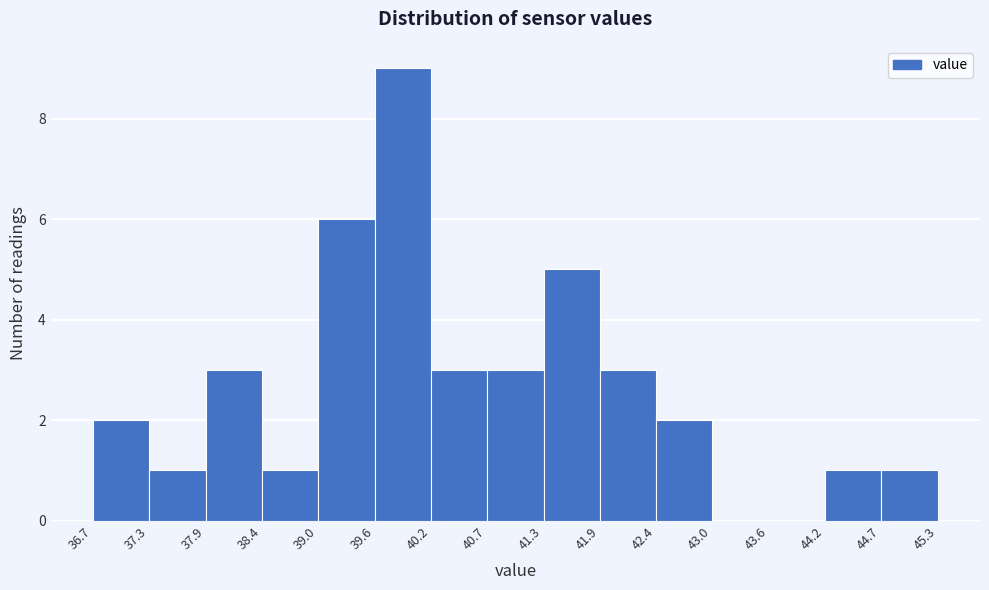

What is the height of the bar covering 38.4 to 39.0 on the x-axis? The values are not printed on the chart, so give them approximately, as read against the axis.

1